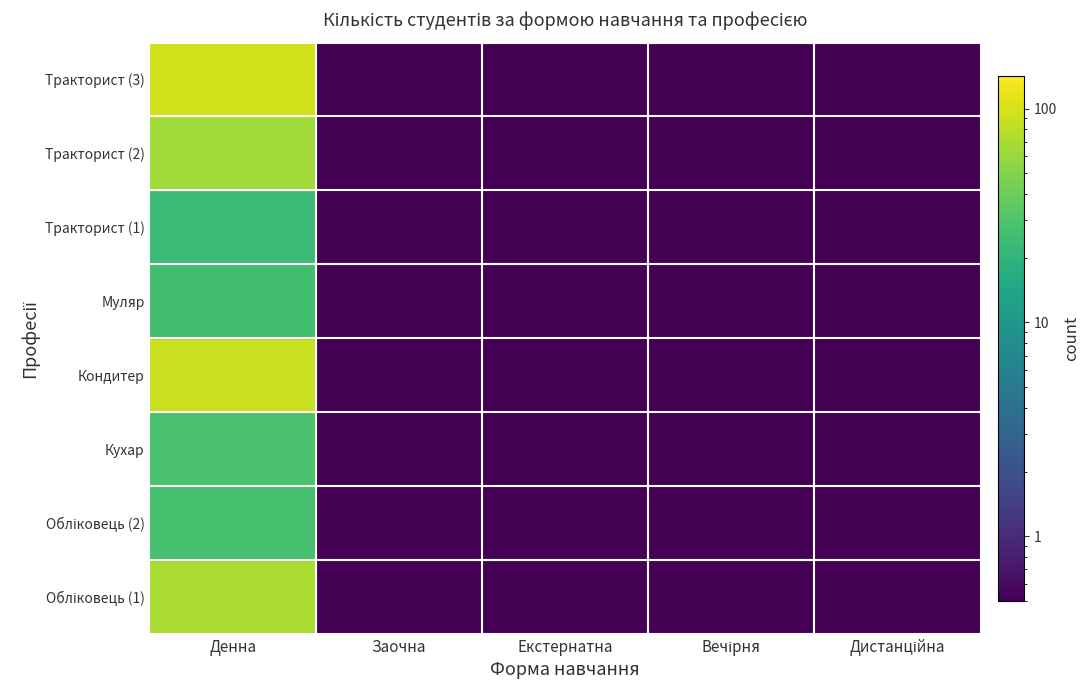

Reading left to right, transcribe all the data shown in this chart.

Обліковець (1): 69	0	0	0	0
Обліковець (2): 27	0	0	0	0
Кухар: 28	0	0	0	0
Кондитер: 88	0	0	0	0
Муляр: 26	0	0	0	0
Тракторист (1): 23	0	0	0	0
Тракторист (2): 63	0	0	0	0
Тракторист (3): 95	0	0	0	0